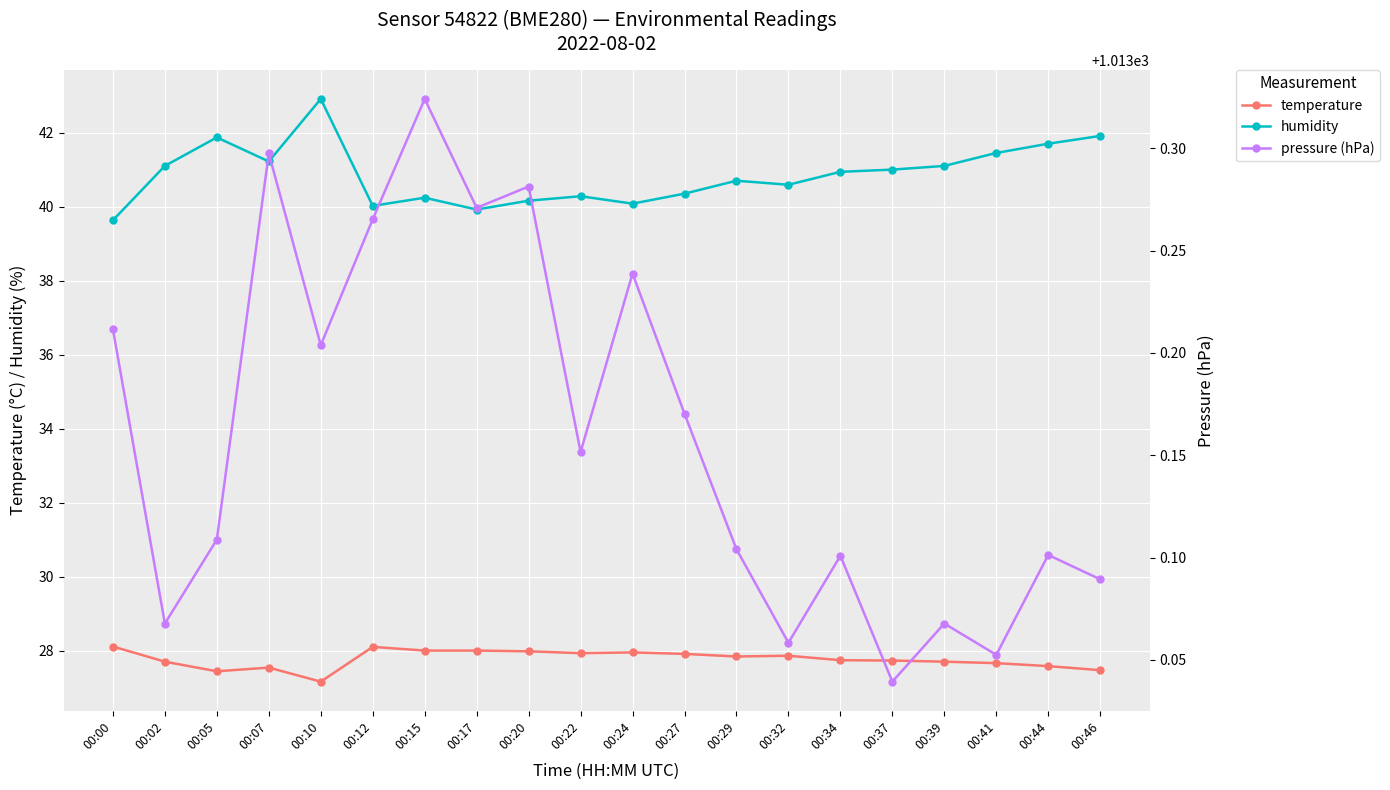

True or false: temperature has a value of 43.7 at 00:00.

False